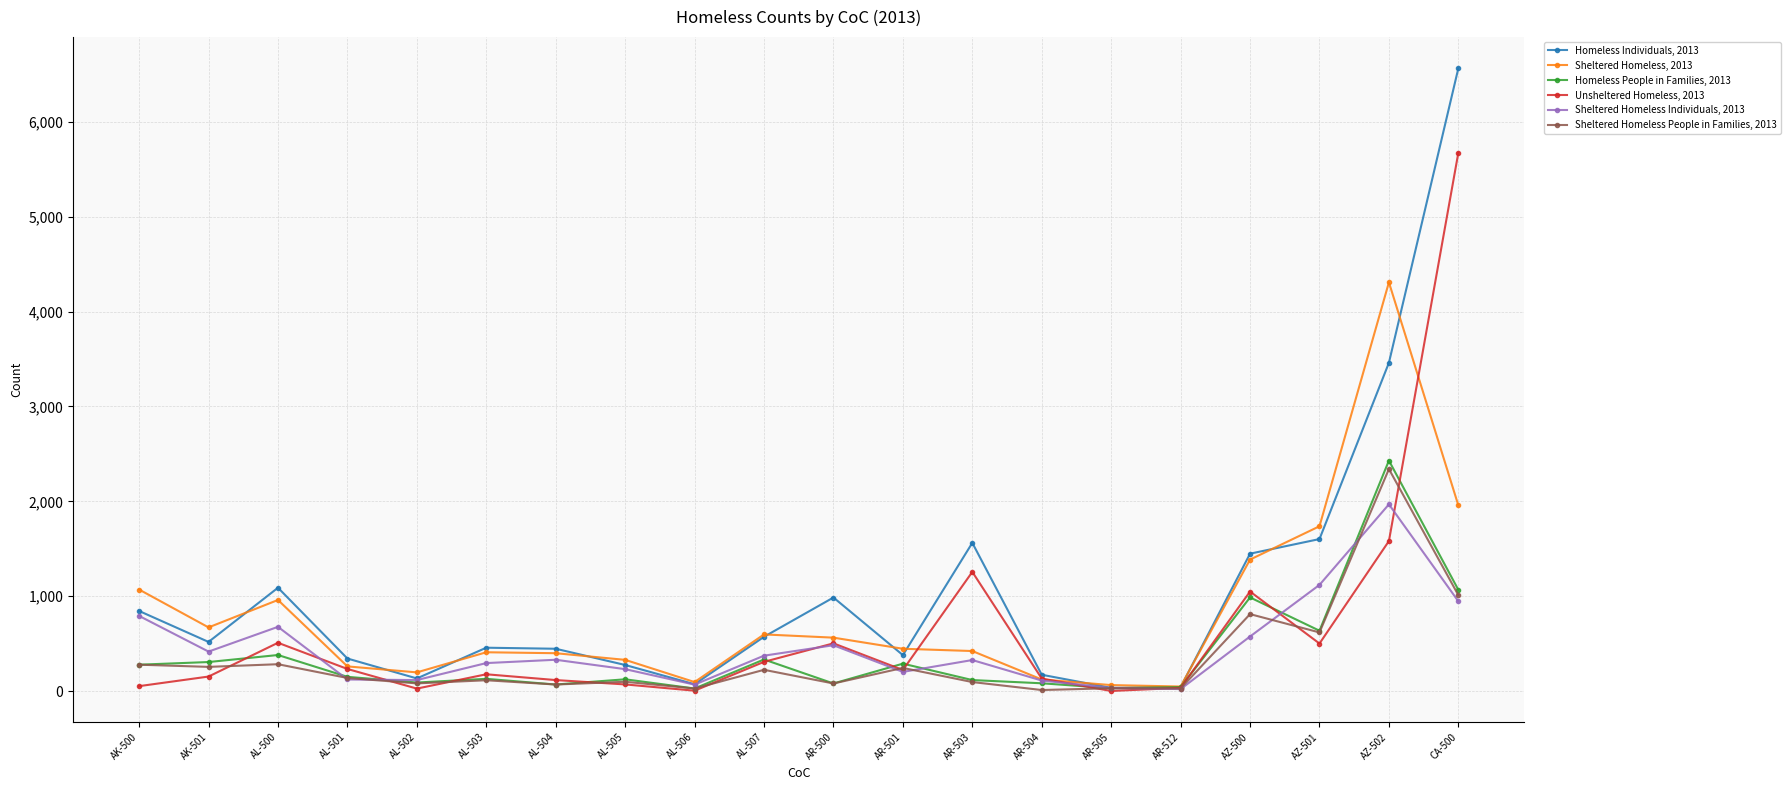

At how many categories does at least one series exceed 5347?

1